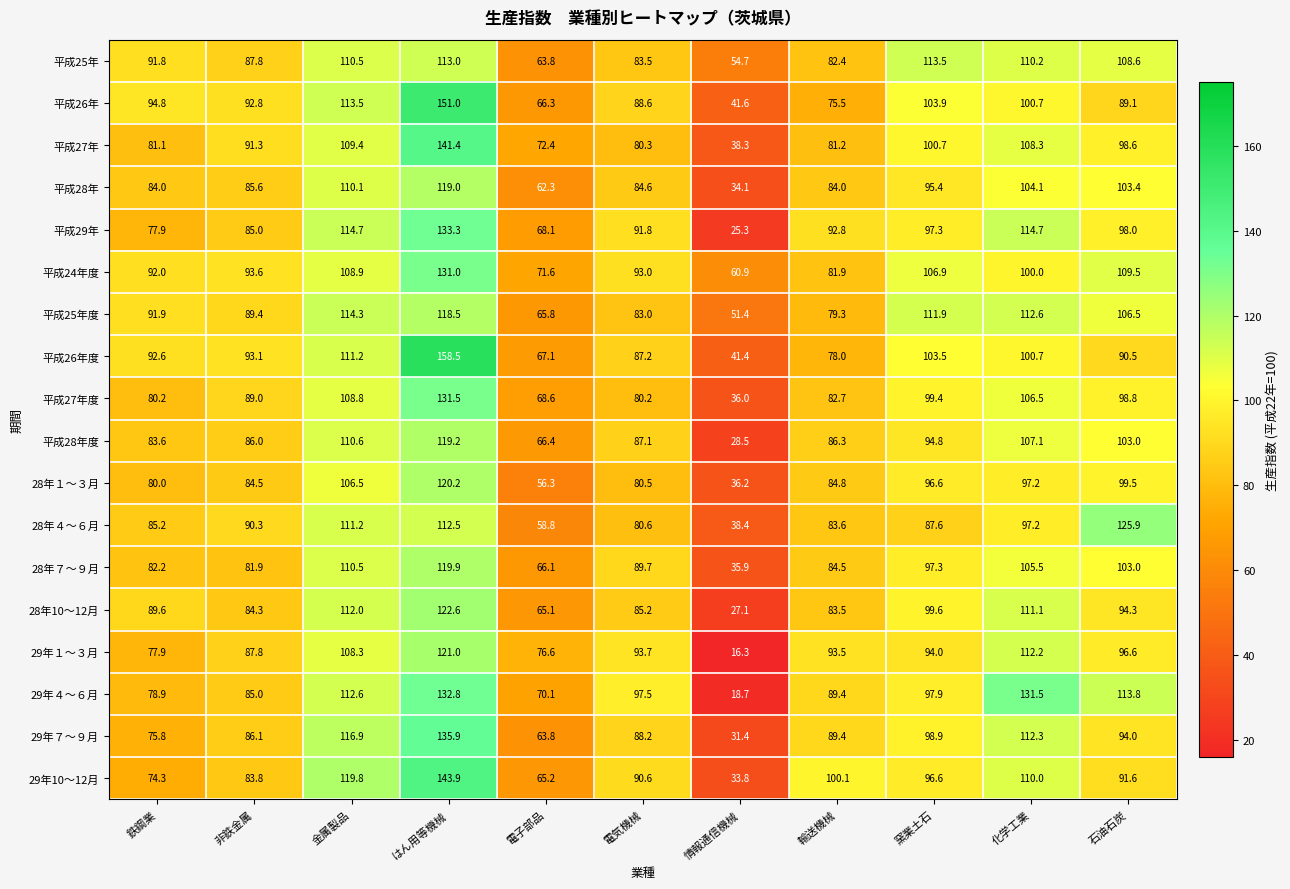

What is the difference between the highest and lowest values at 鉄鋼業?

20.5